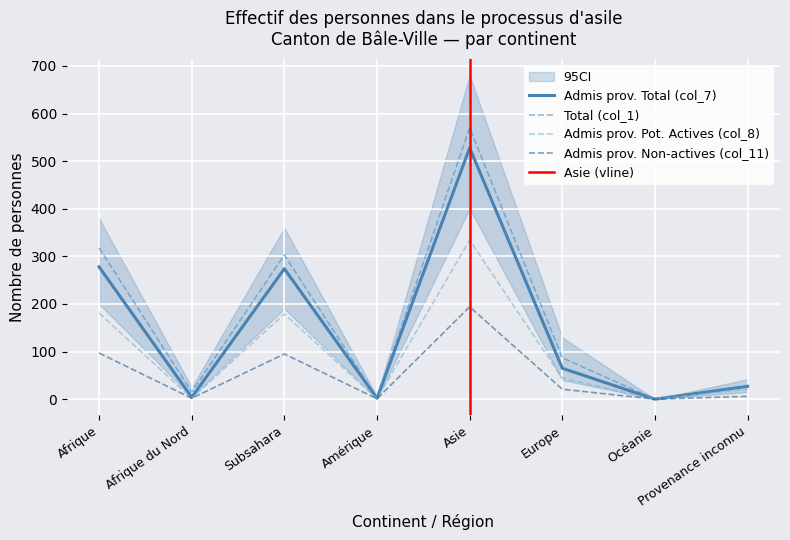

In Total (col_1), how many points are higher than both neighbors (excluding endpoints)?

2